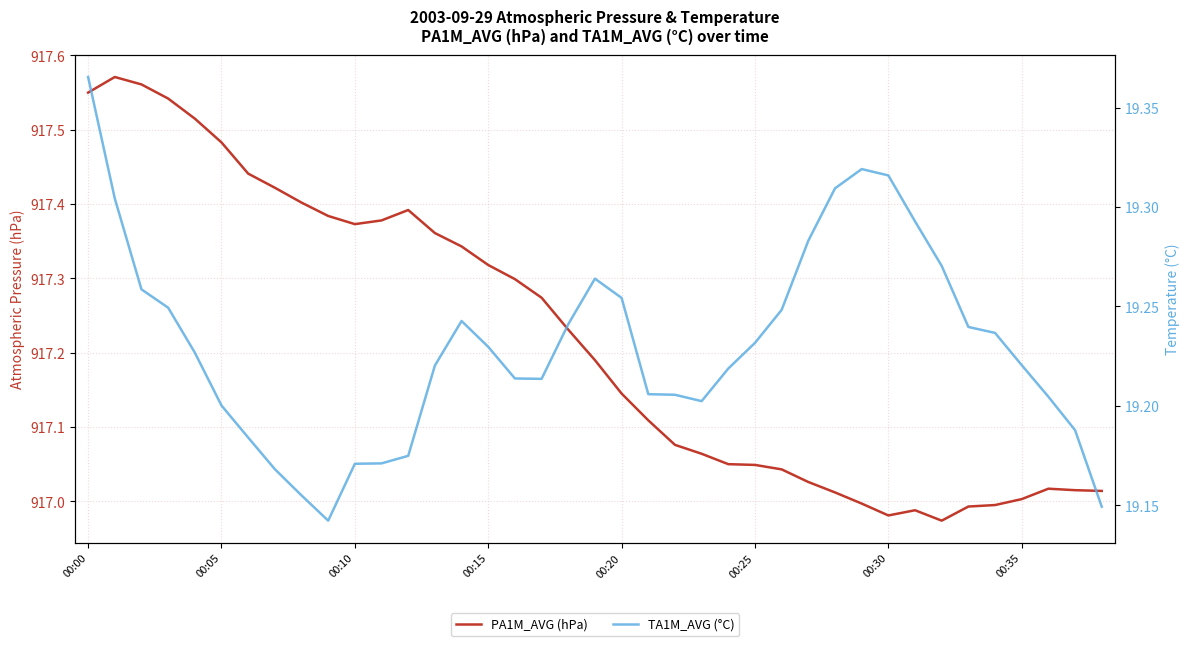

What is the difference between the highest and lowest values at 22?

897.9